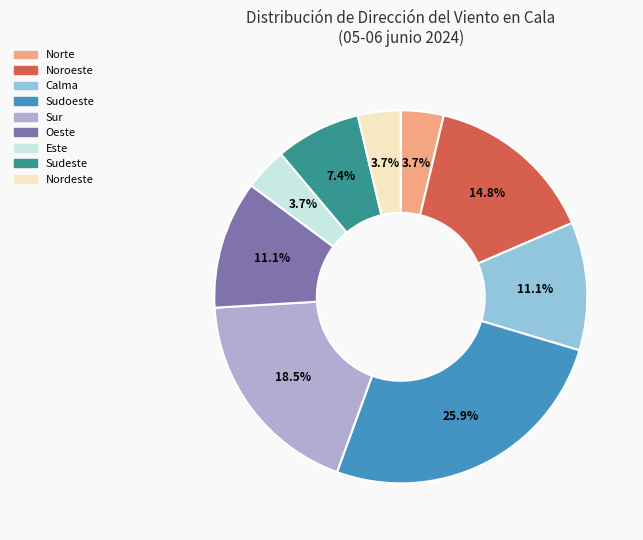

What percentage do Este and Oeste together represent?

14.8%